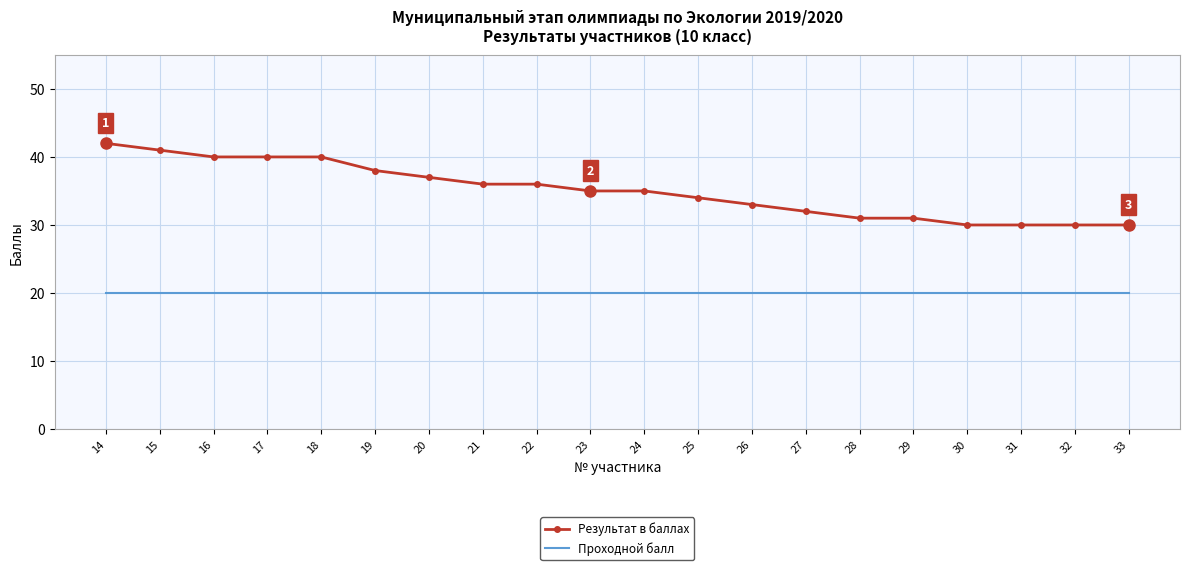

What is the greatest value displayed?

42